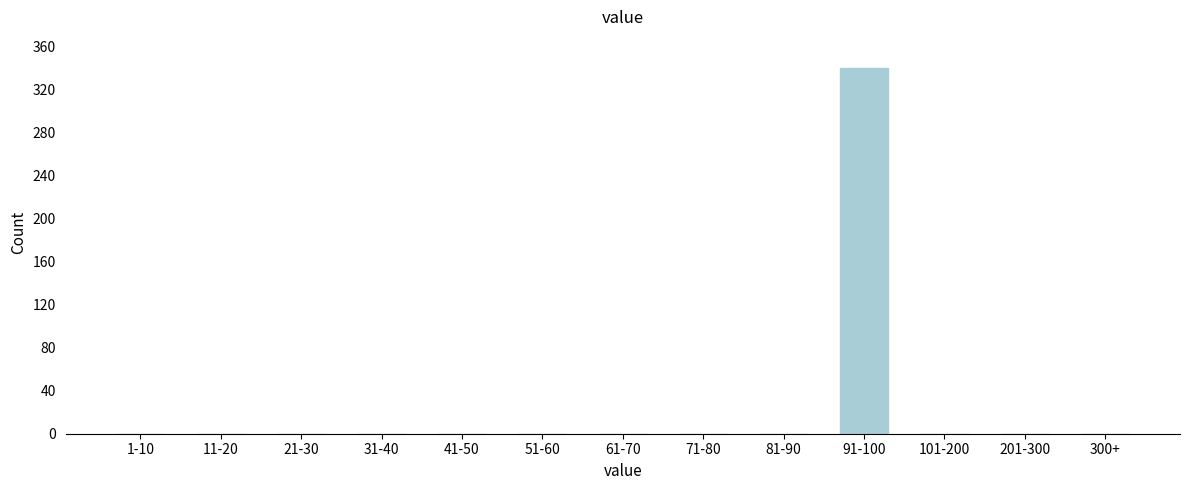

Reading left to right, extract all data points from this chart.

1-10=0	11-20=0	21-30=0	31-40=0	41-50=0	51-60=0	61-70=0	71-80=0	81-90=0	91-100=340	101-200=0	201-300=0	300+=0